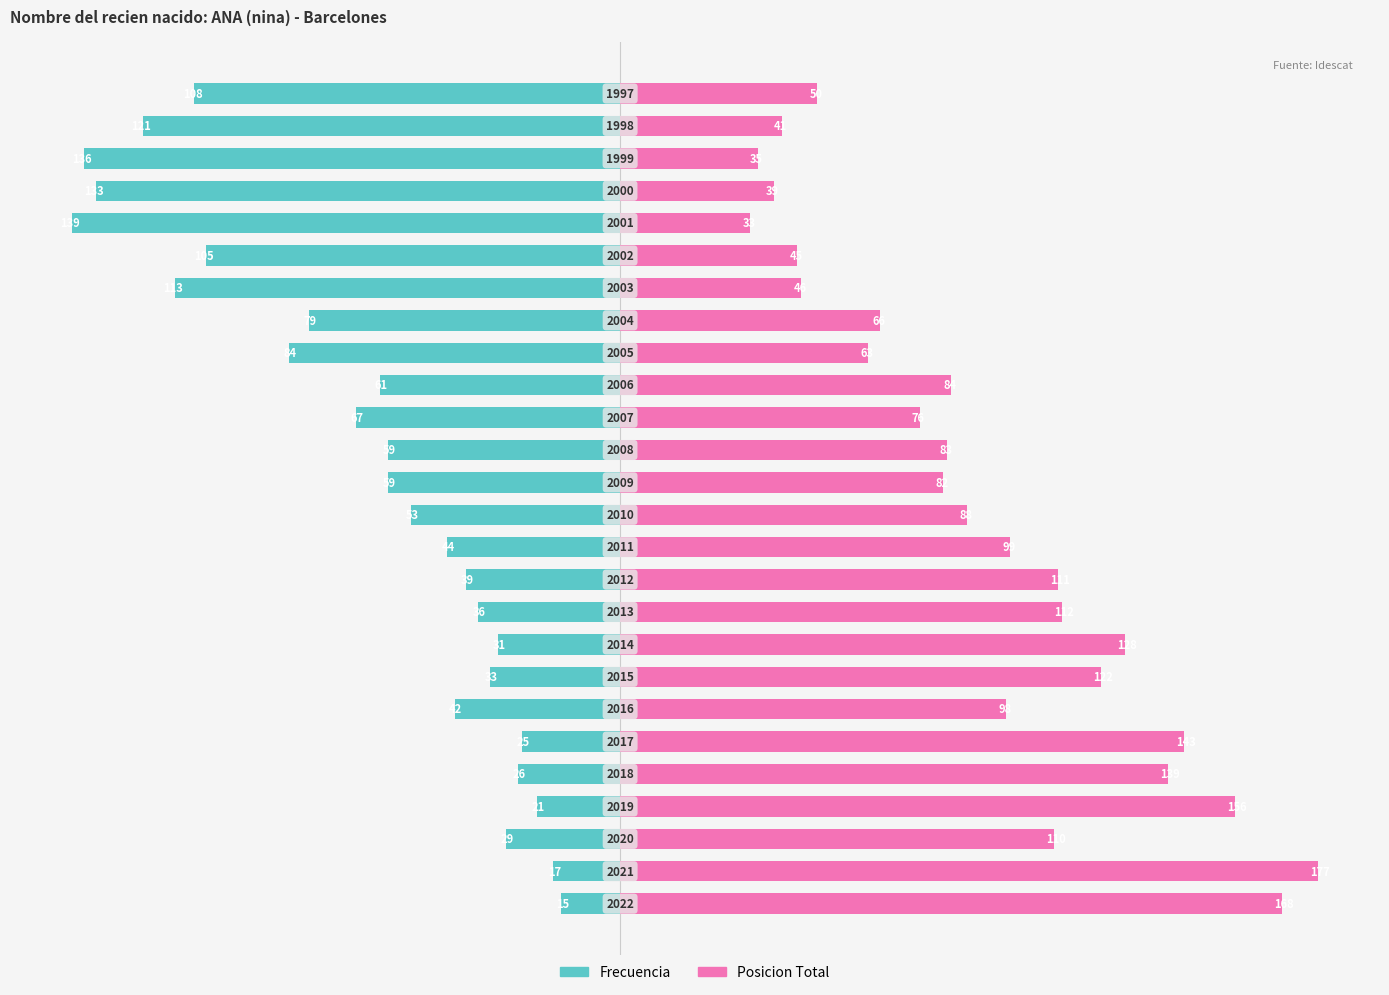

What is the highest value of the Frecuencia series?

-15